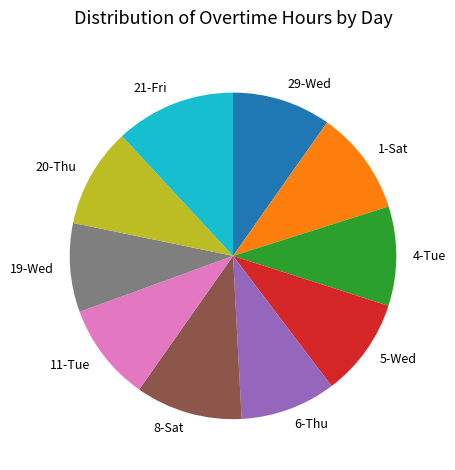

Which slice is the smallest?

19-Wed